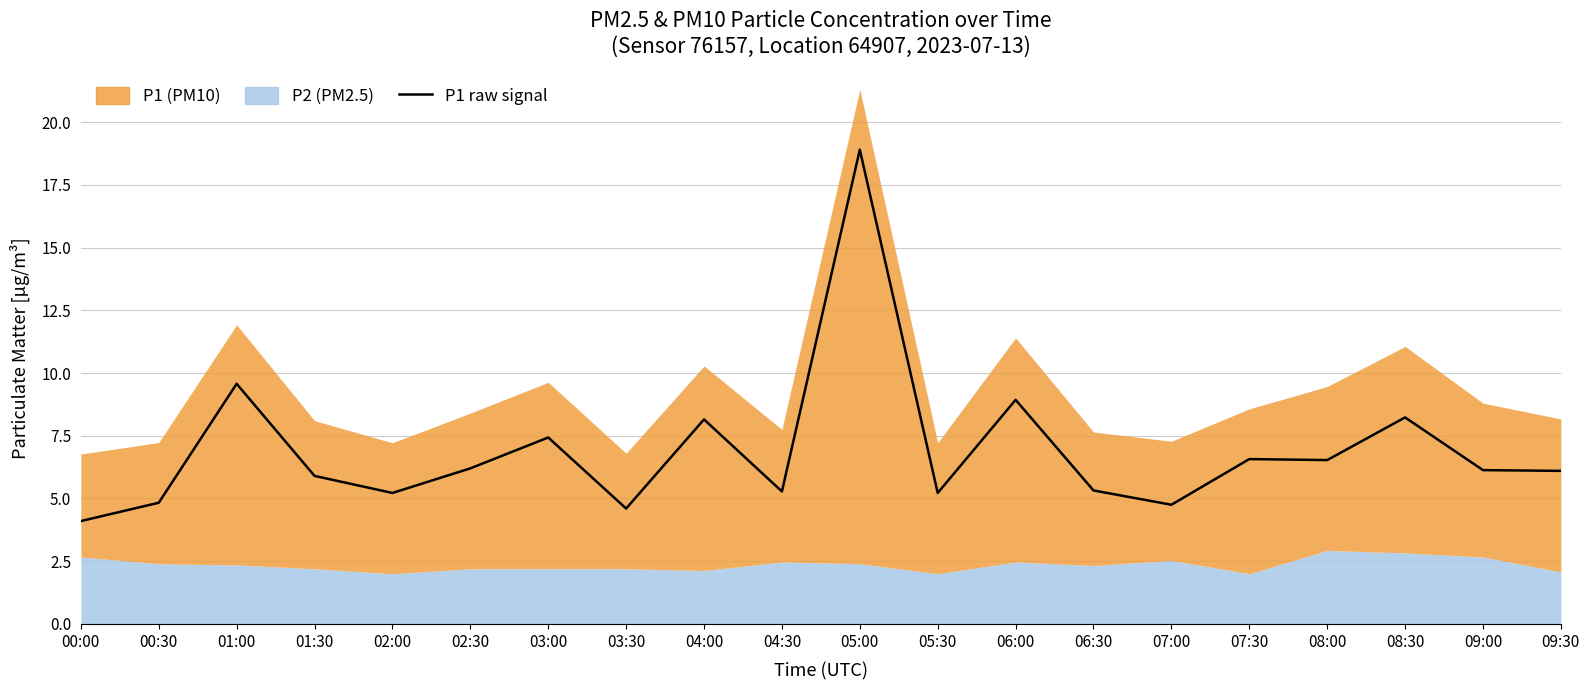

At which category does the data reach its first local valley?

02:00